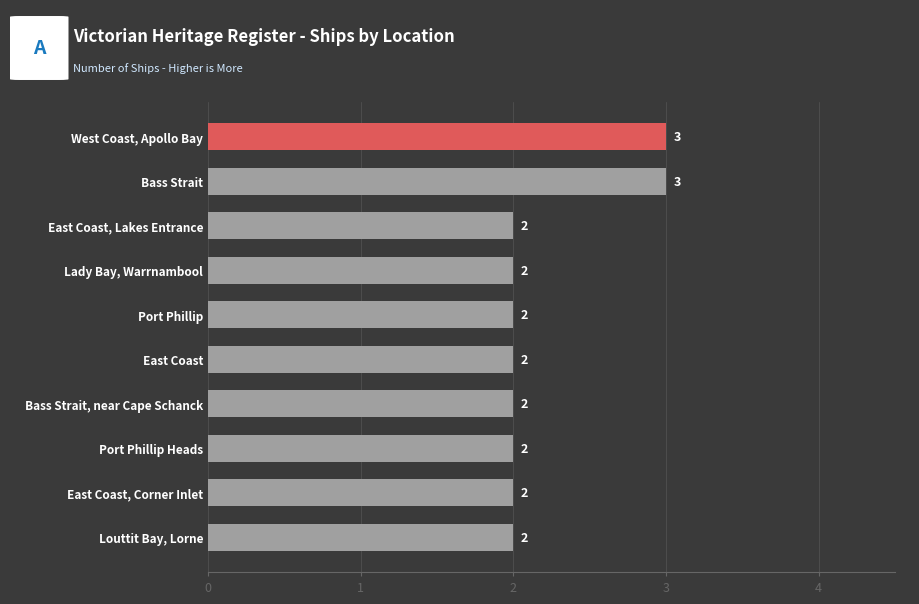

Count the number of categories in the chart.

10